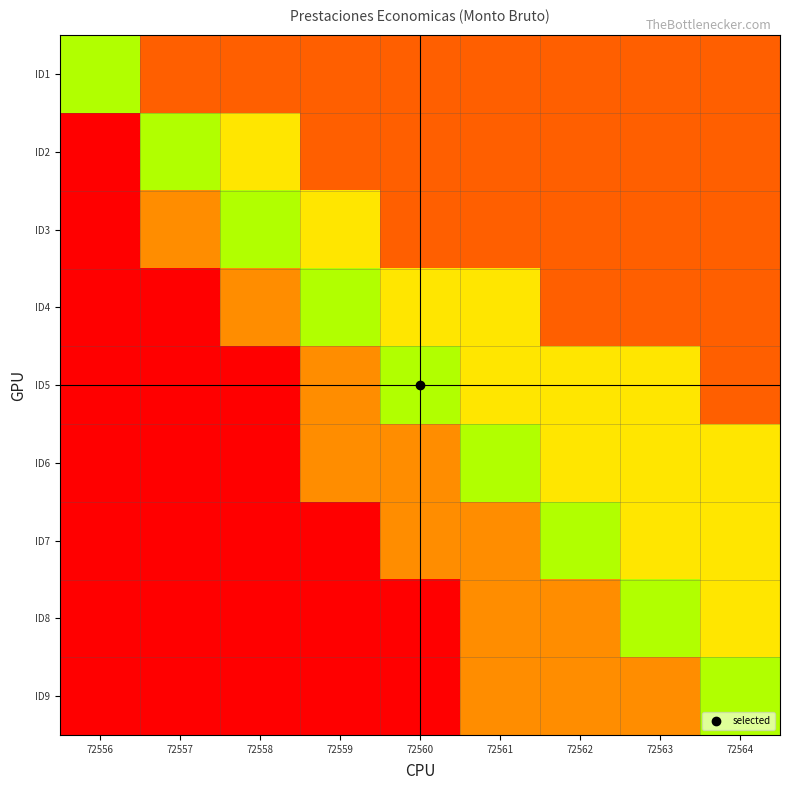

Which series changed the most between 72559 and 72560?

ID5